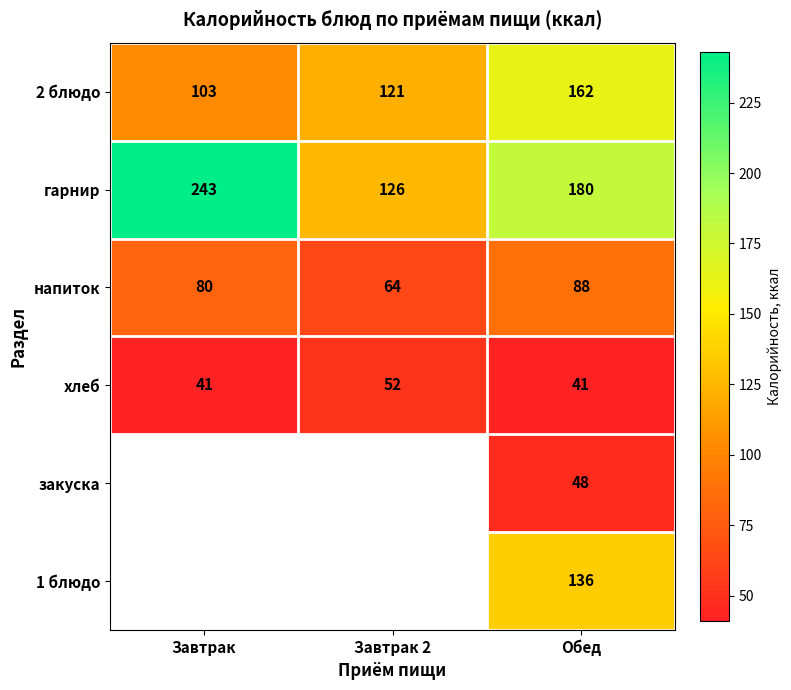

What is the sum of all хлеб values?

134